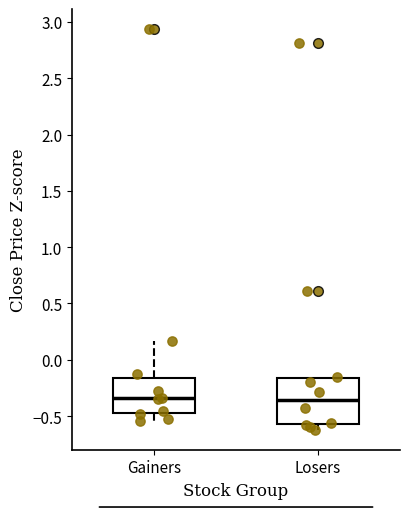

Reading left to right, transcribe this box plot: for each box, give where its median line is, the range the box spans, and where its two whiskers end, as read against the y-axis. The values are not printed on the chart, so give them approximately, as read against the axis.

Gainers: median -0.35, box -0.50 to -0.15, whiskers -0.55 to 0.15
Losers: median -0.35, box -0.55 to -0.15, whiskers -0.60 to -0.15